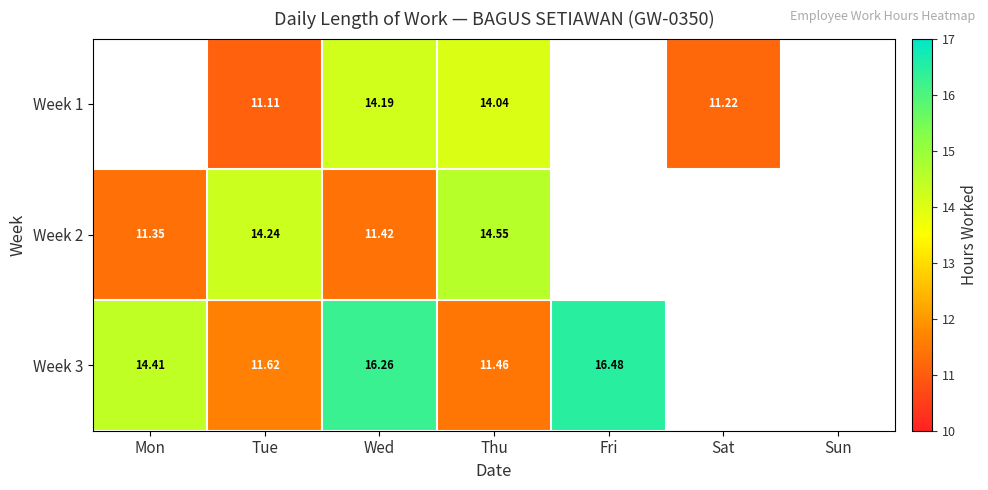

Rank the series by their maximum value, from lowest to highest.

Week 1, Week 2, Week 3